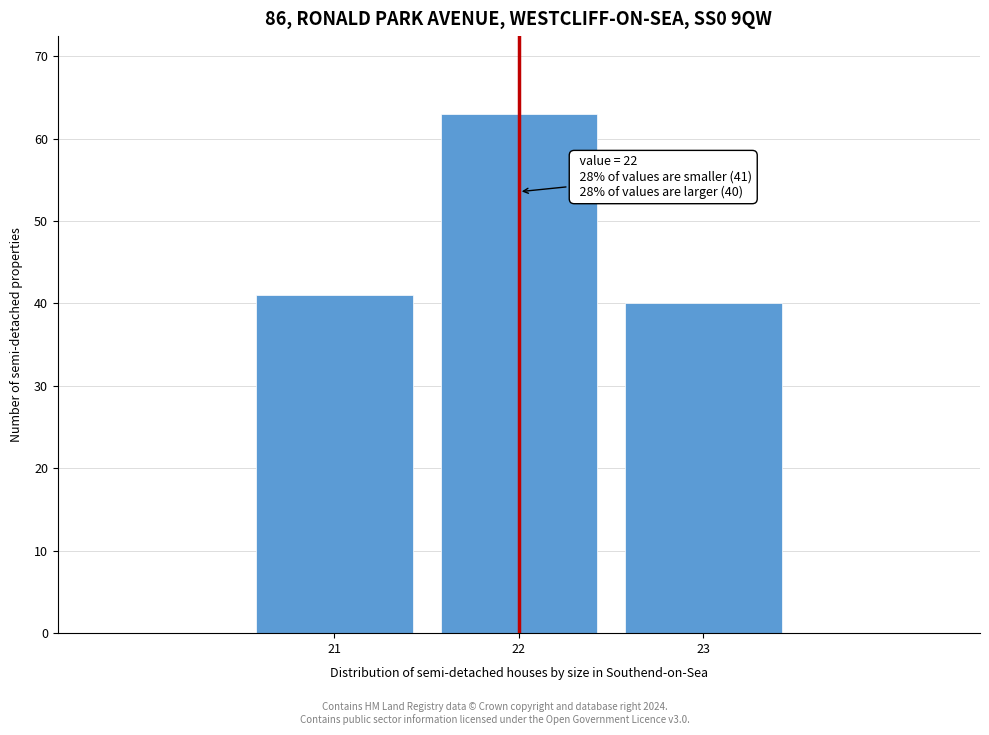

Reading left to right, transcribe all the data shown in this chart.

41	63	40